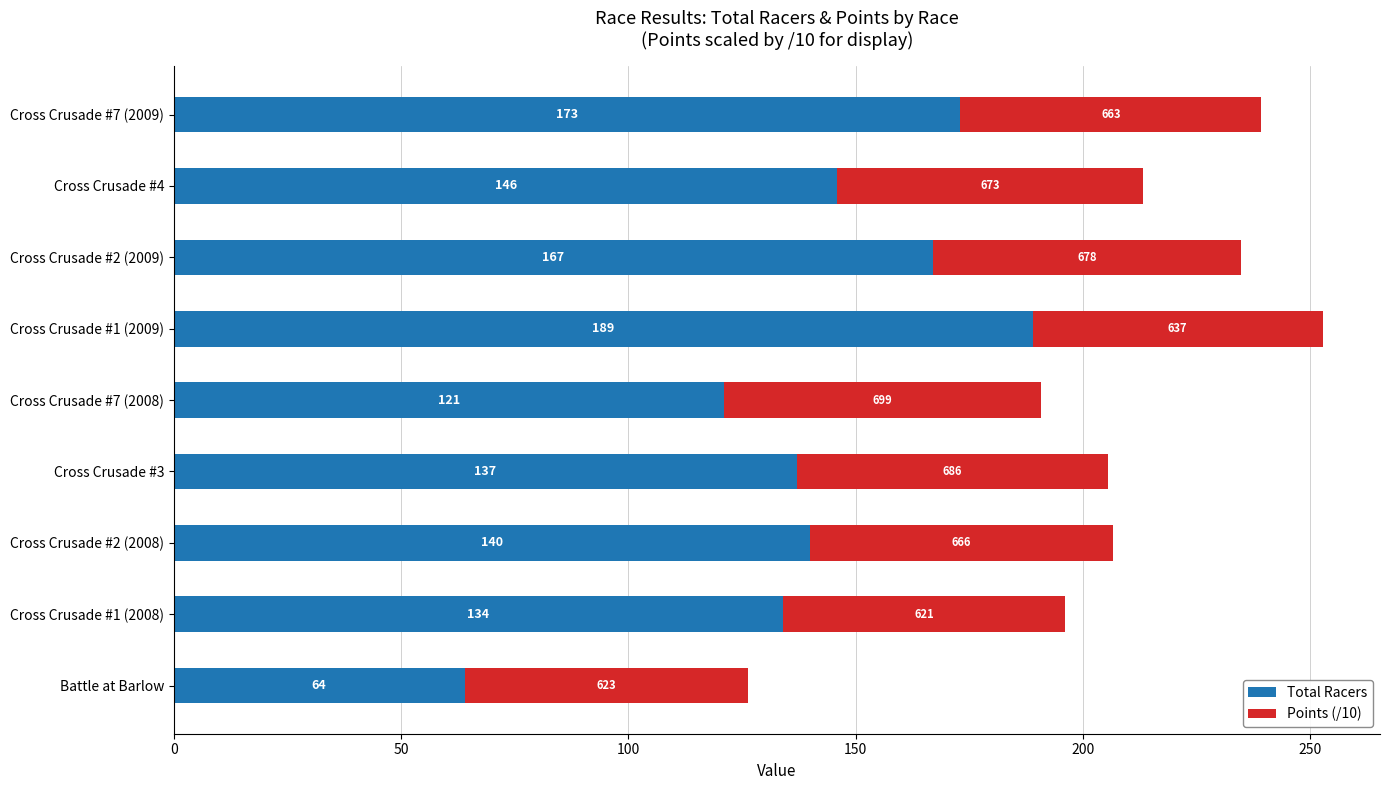

Is it true that Total Racers equals 279.4 at Cross Crusade #1 (2009)?

False